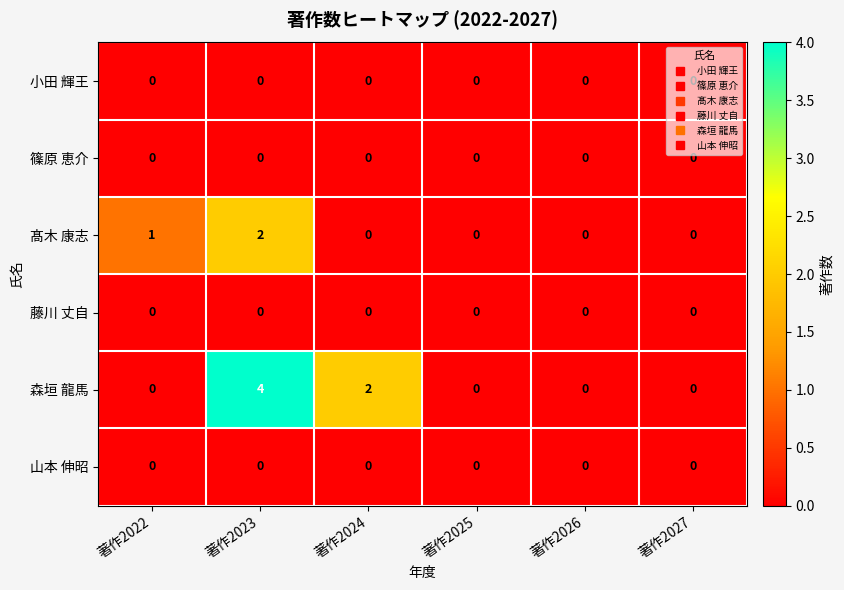

Which series has the largest range (max minus min)?

森垣 龍馬